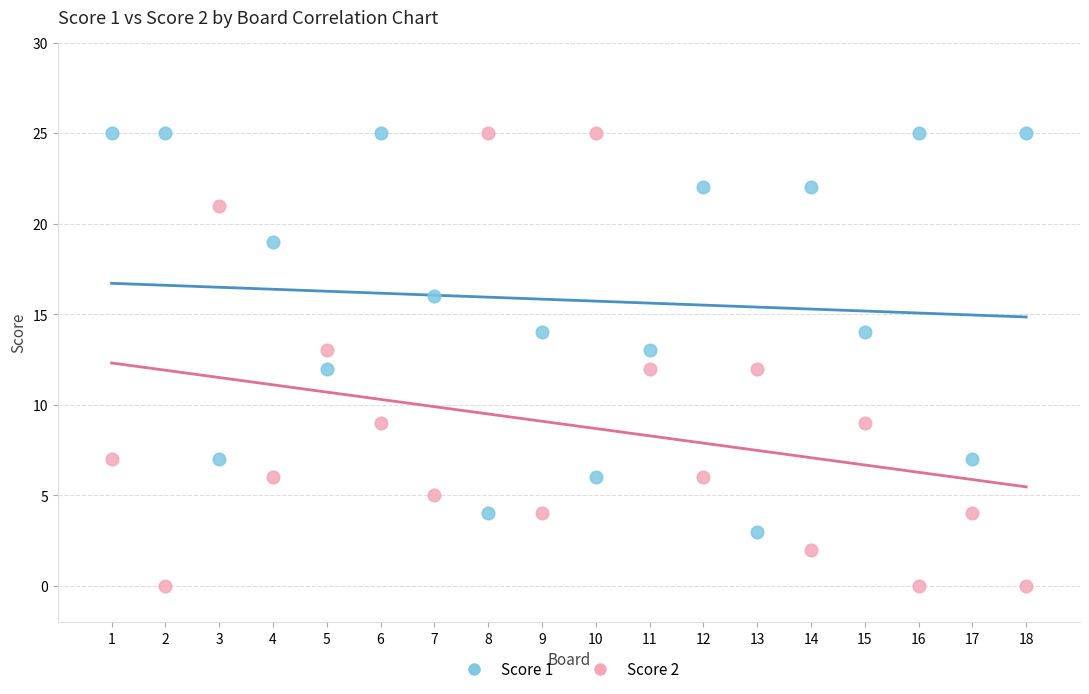

Which series has the largest Y range (max minus min)?

Score 2